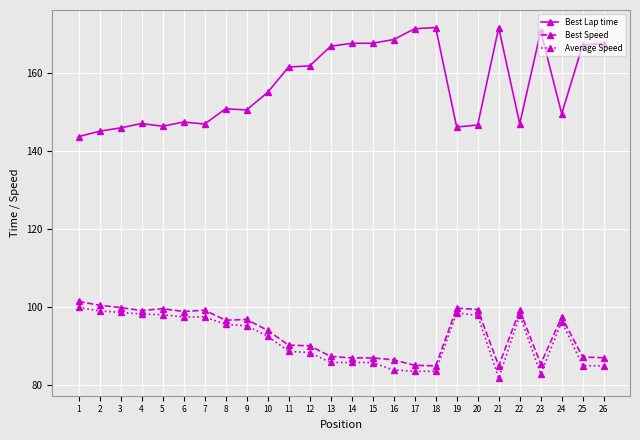

Where does the Best Lap time series first go above 155?

10